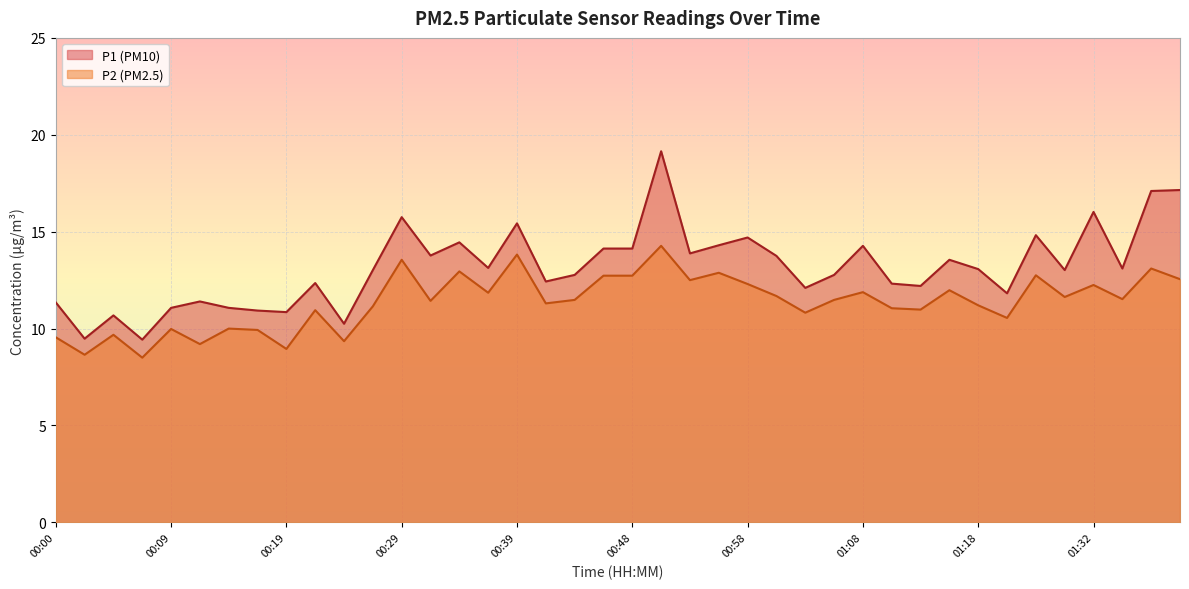

Where is the first local minimum for P2?

00:02